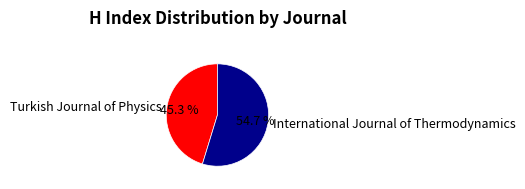

Is Turkish Journal of Physics the majority of the pie?

No